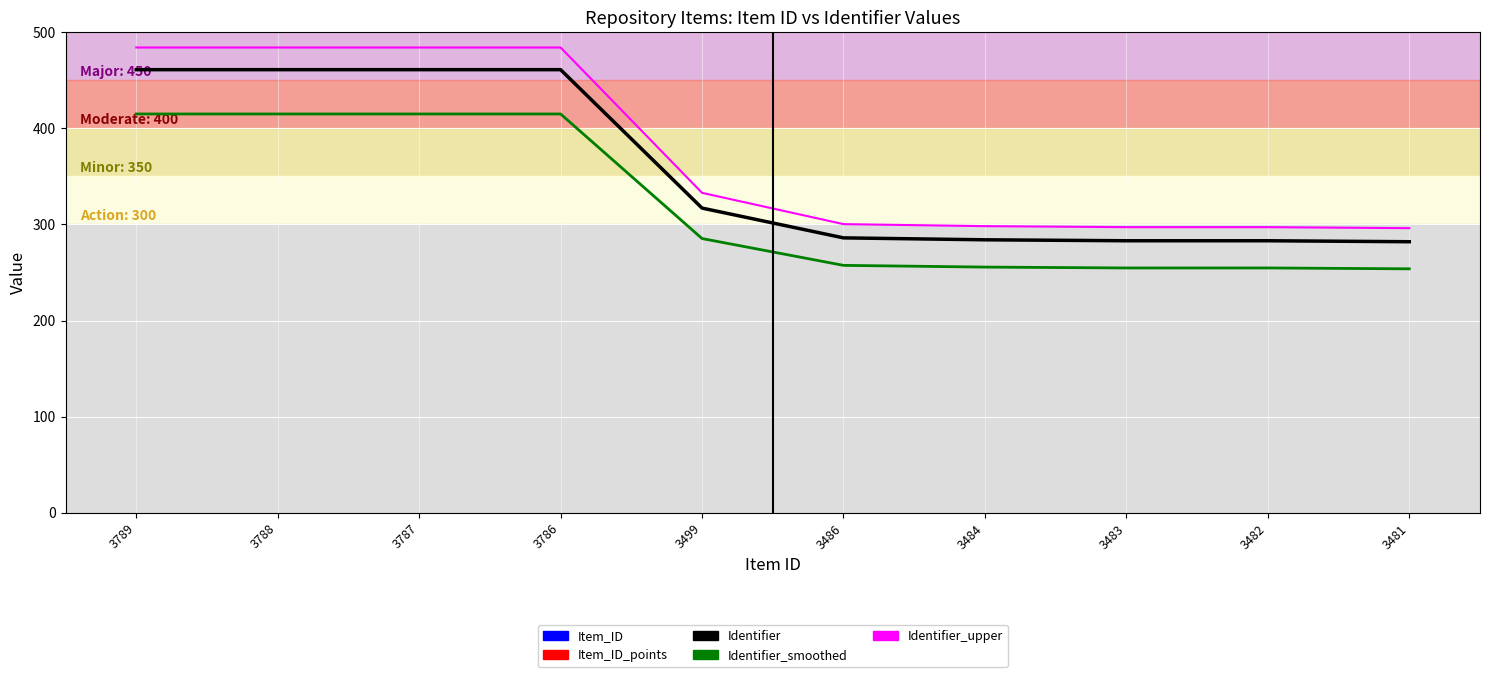

How many values in the Identifier series exceed 317?

4